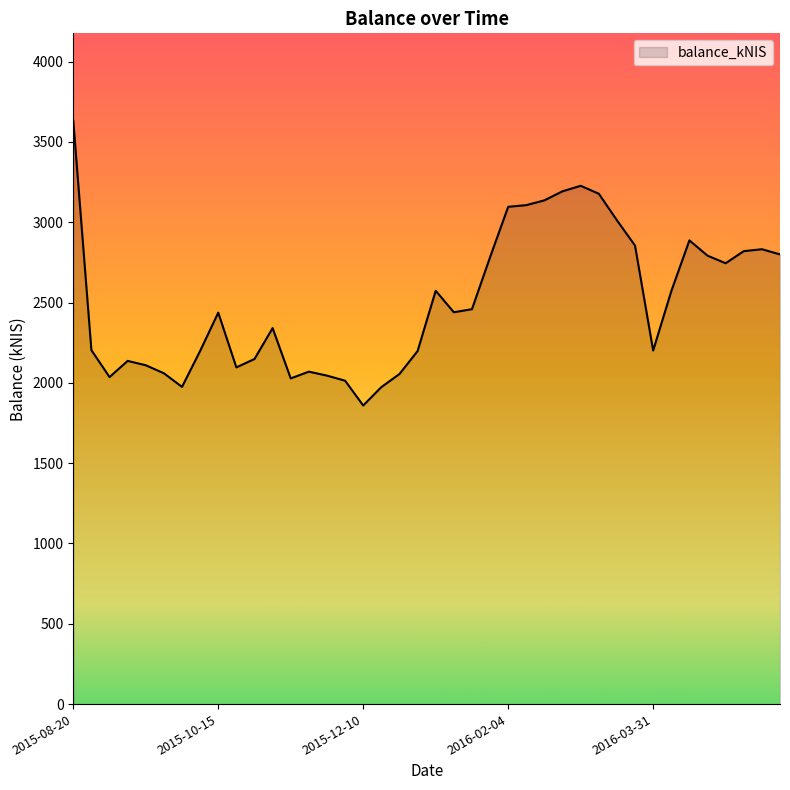

What is the greatest value displayed?

3631.8